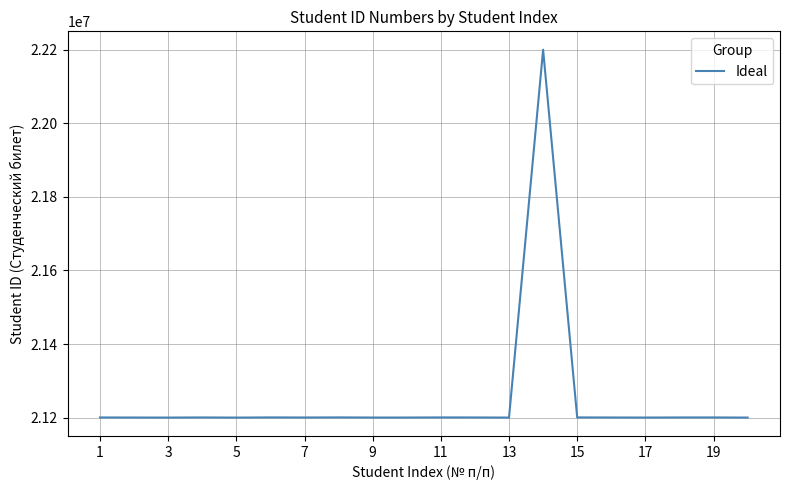

What is the difference between the maximum and minimum values?

1000259